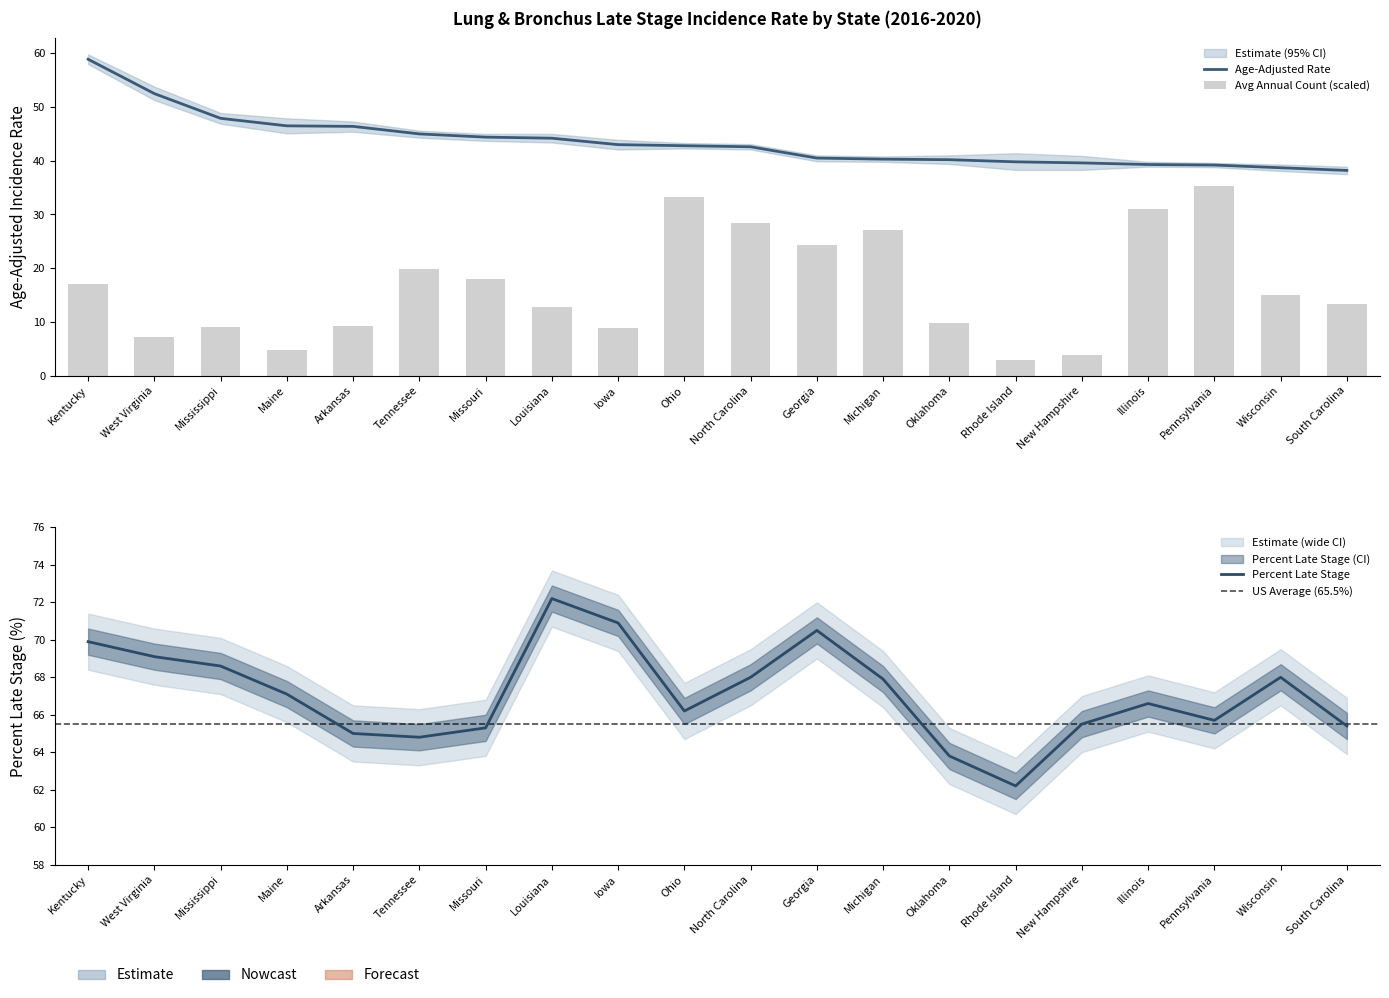

How many categories are shown in the chart?

20